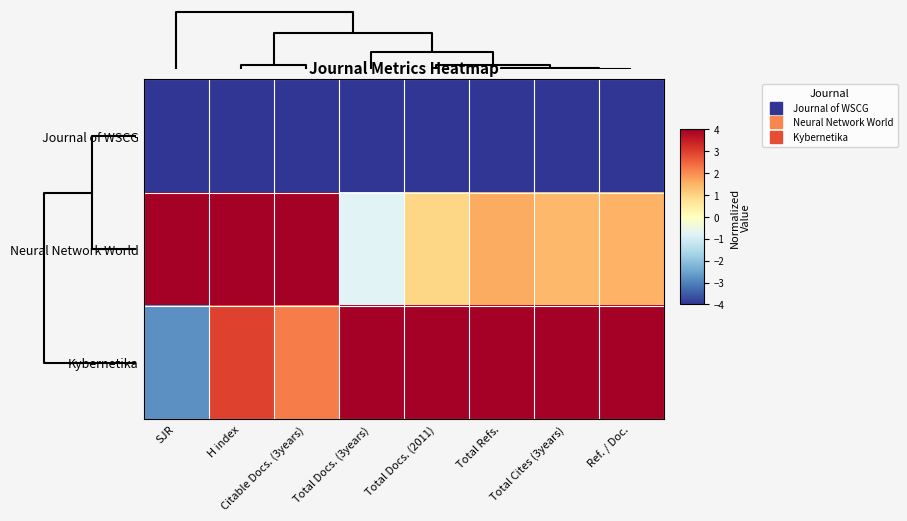

How many categories are shown in the chart?

8